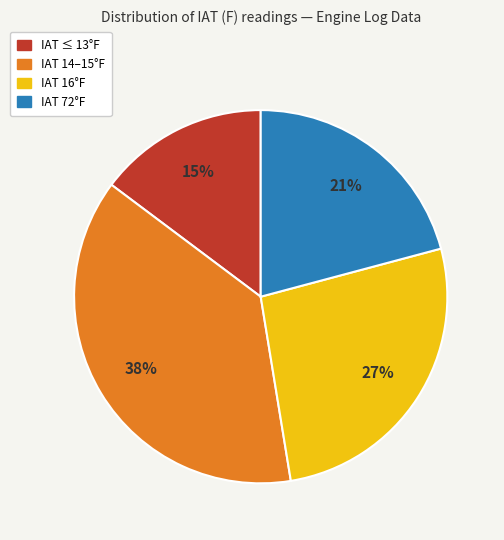

Rank the categories by value from highest to lowest.

IAT 14–15°F, IAT 16°F, IAT 72°F, IAT ≤ 13°F